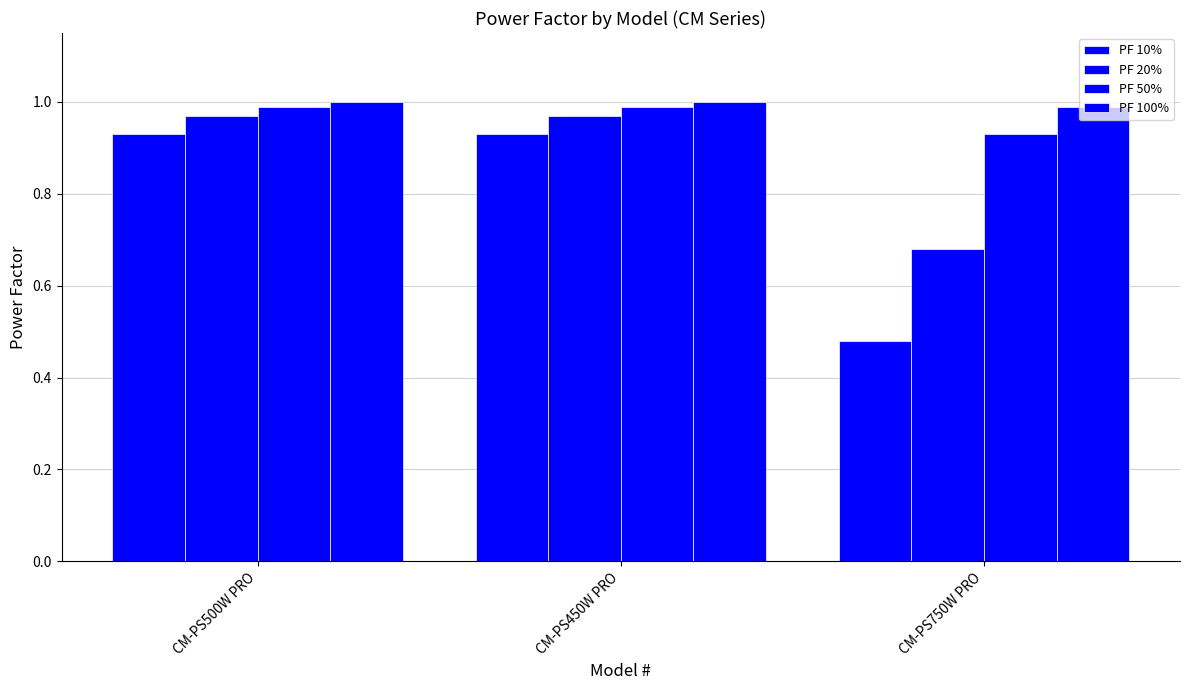

Which label corresponds to the smallest value in the chart?

CM-PS750W PRO